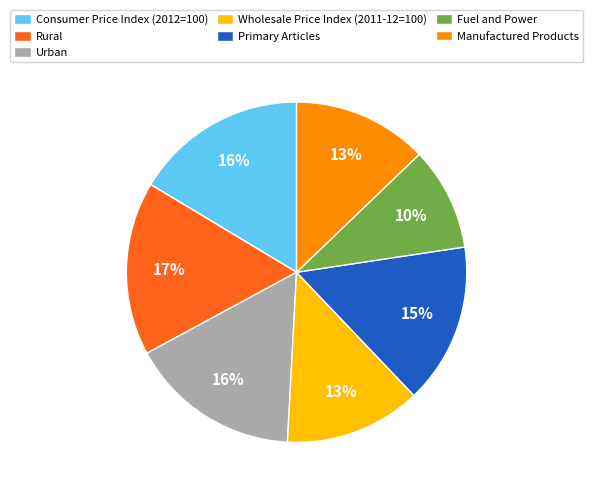

To the nearest percent, what percentage of the pie is Fuel and Power?

10%